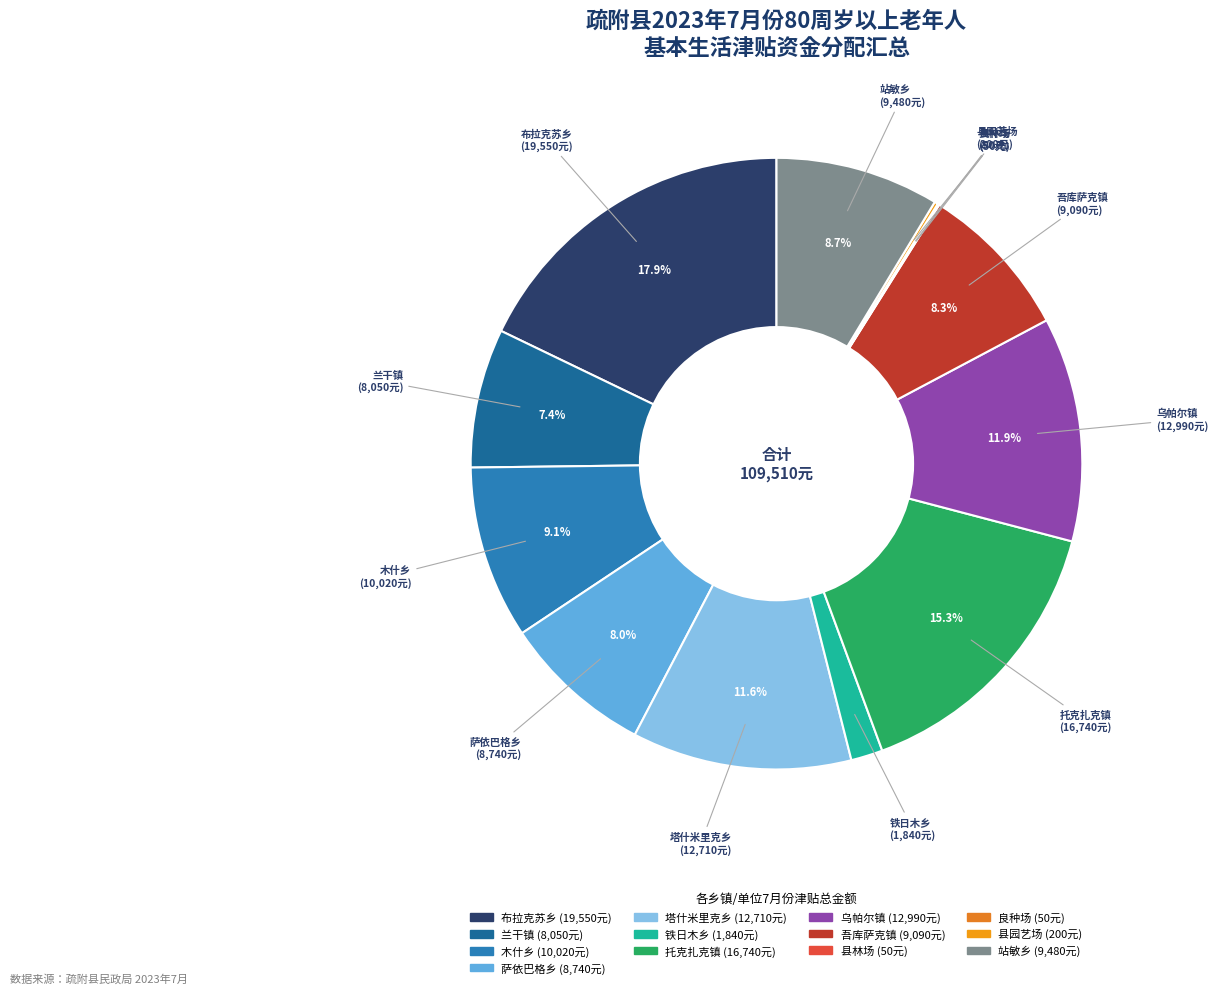

Does 乌帕尔镇 account for over 50% of the chart?

No